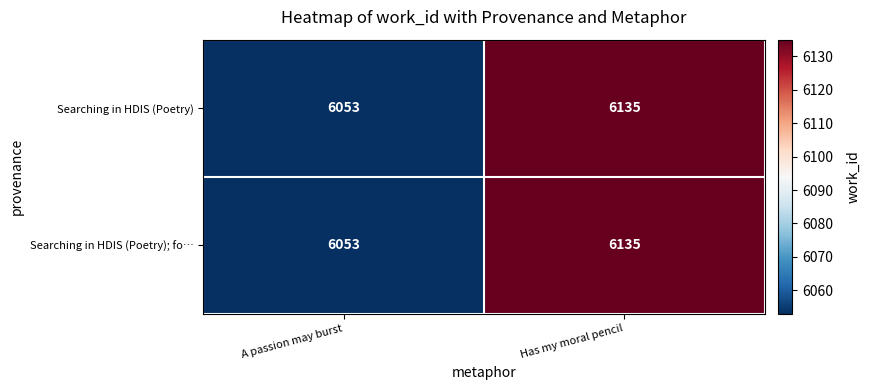

Is it true that Searching in HDIS (Poetry); fo… equals 6135 at Has my moral pencil?

True